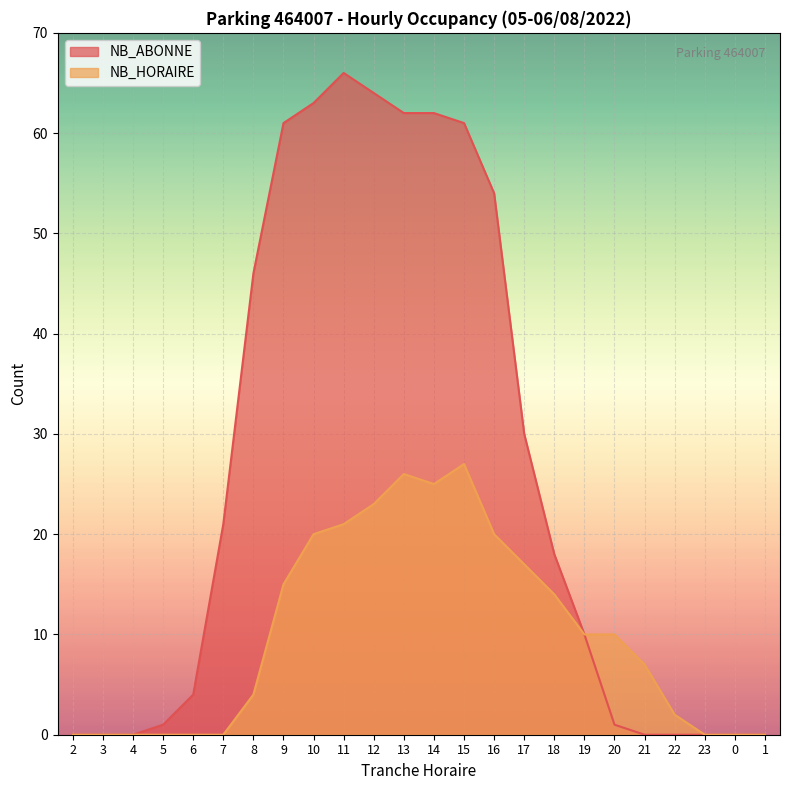

Reading left to right, extract all data points from this chart.

NB_HORAIRE: 2=0	3=0	4=0	5=0	6=0	7=0	8=4	9=15	10=20	11=21	12=23	13=26	14=25	15=27	16=20	17=17	18=14	19=10	20=10	21=7	22=2	23=0	0=0	1=0
NB_ABONNE: 2=0	3=0	4=0	5=1	6=4	7=21	8=46	9=61	10=63	11=66	12=64	13=62	14=62	15=61	16=54	17=30	18=18	19=10	20=1	21=0	22=0	23=0	0=0	1=0